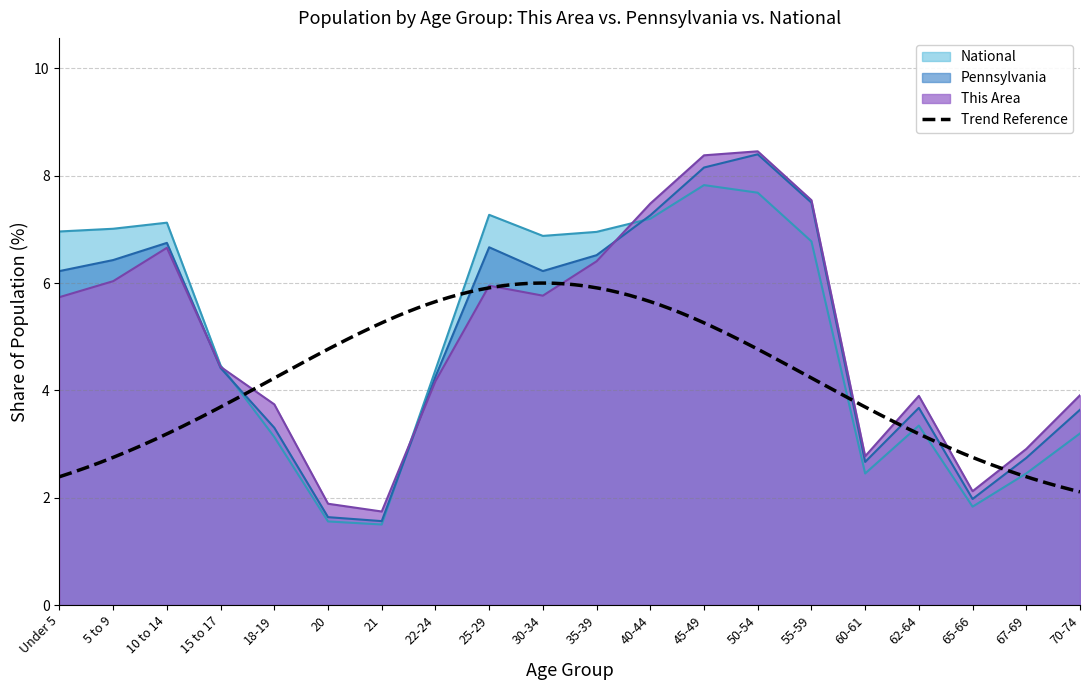

Reading right to left, transcribe all the data shown in this chart.

This Area: 3.9	2.9	2.1	3.9	2.8	7.5	8.5	8.4	7.5	6.4	5.8	6.0	4.2	1.7	1.9	3.7	4.4	6.7	6.0	5.7
Pennsylvania: 3.6	2.7	2.0	3.7	2.7	7.5	8.4	8.2	7.3	6.5	6.2	6.7	4.3	1.6	1.6	3.3	4.4	6.7	6.4	6.2
National: 3.2	2.5	1.8	3.3	2.5	6.8	7.7	7.8	7.2	7.0	6.9	7.3	4.4	1.5	1.6	3.1	4.5	7.1	7.0	7.0